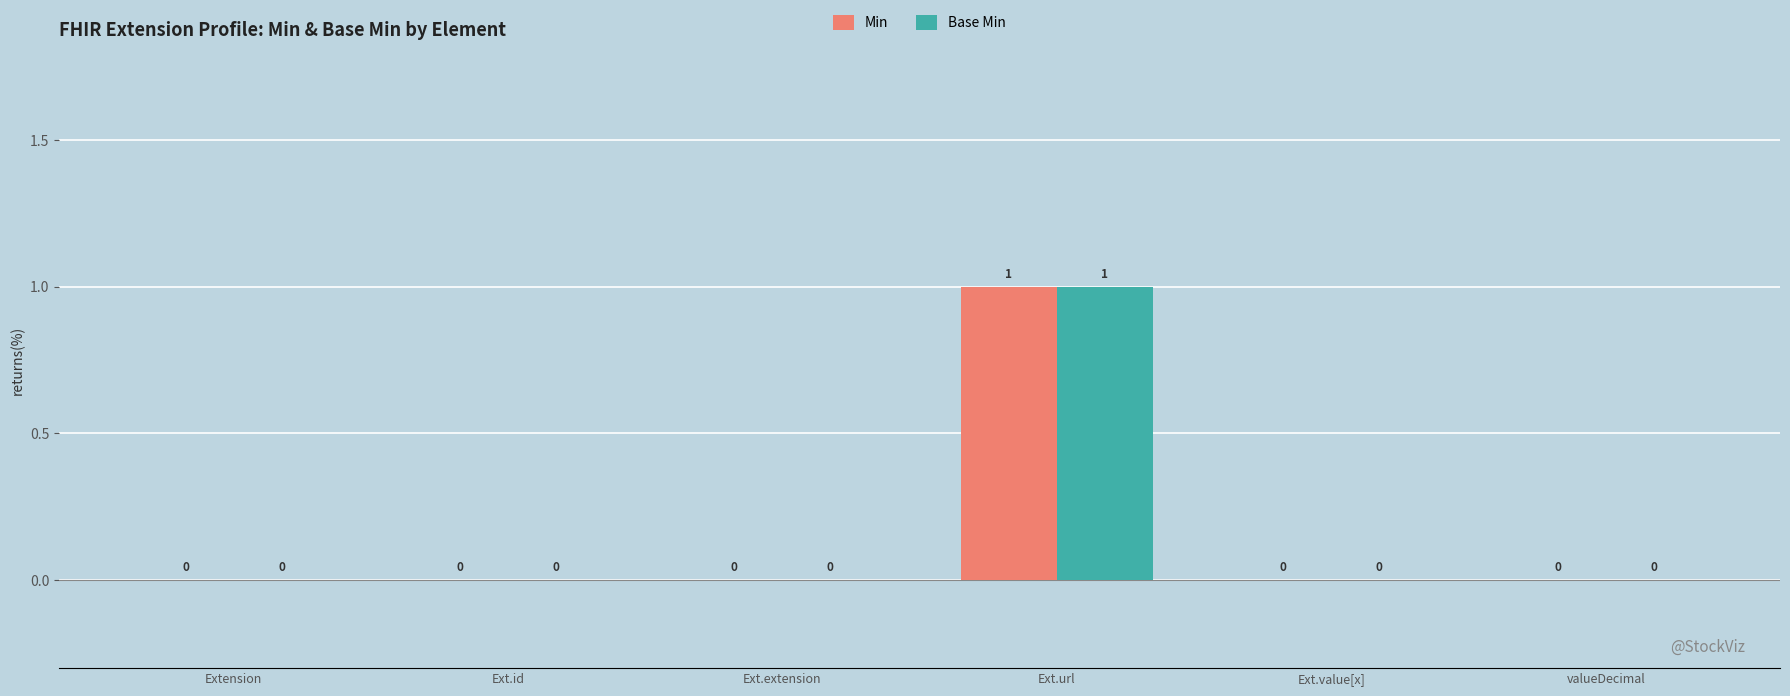

True or false: Base Min has a value of 0 at Extension.

True